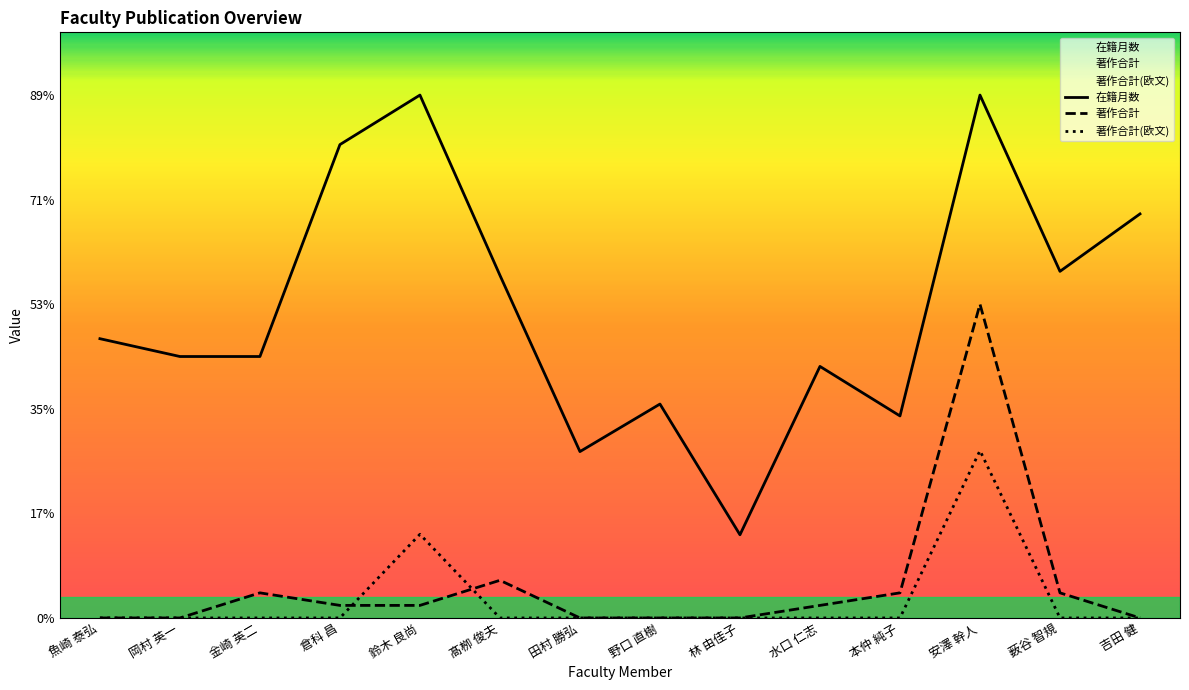

What is the difference between the maximum and minimum values in the 在籍月数 series?

210.2